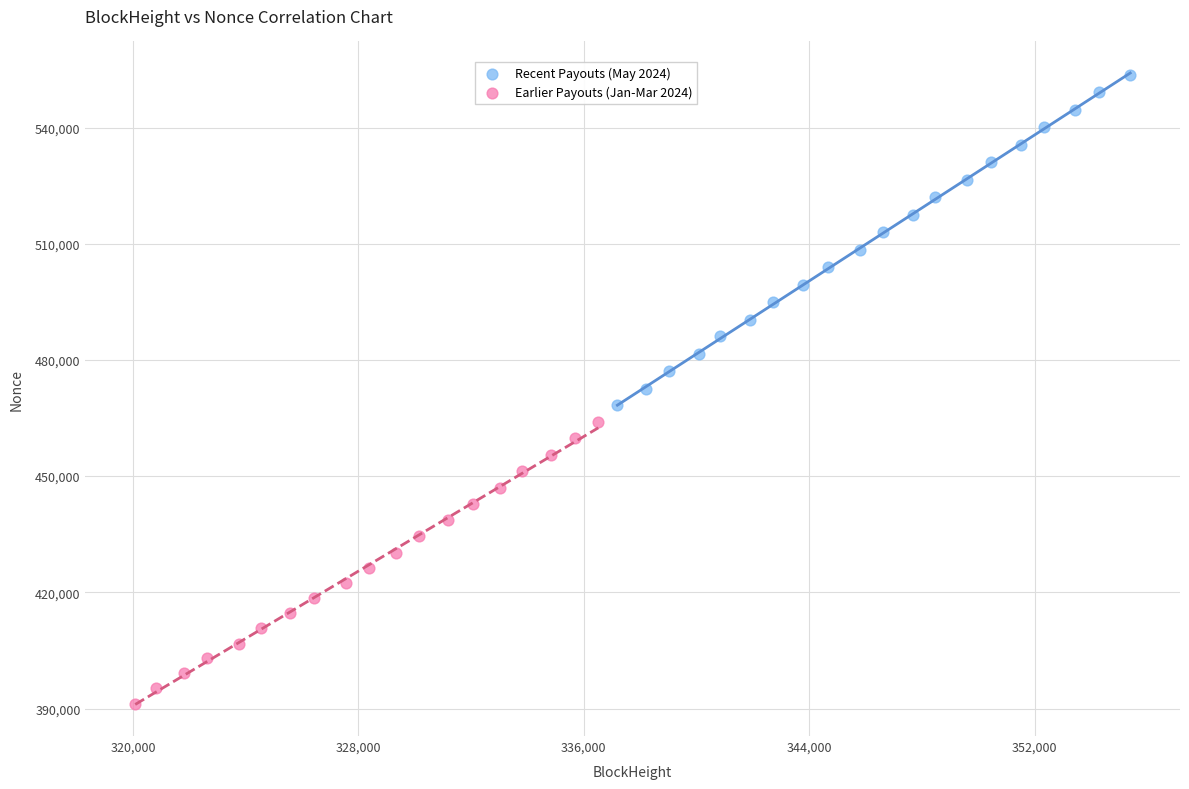

Which series contains the highest Y value?

Recent Payouts (May 2024)